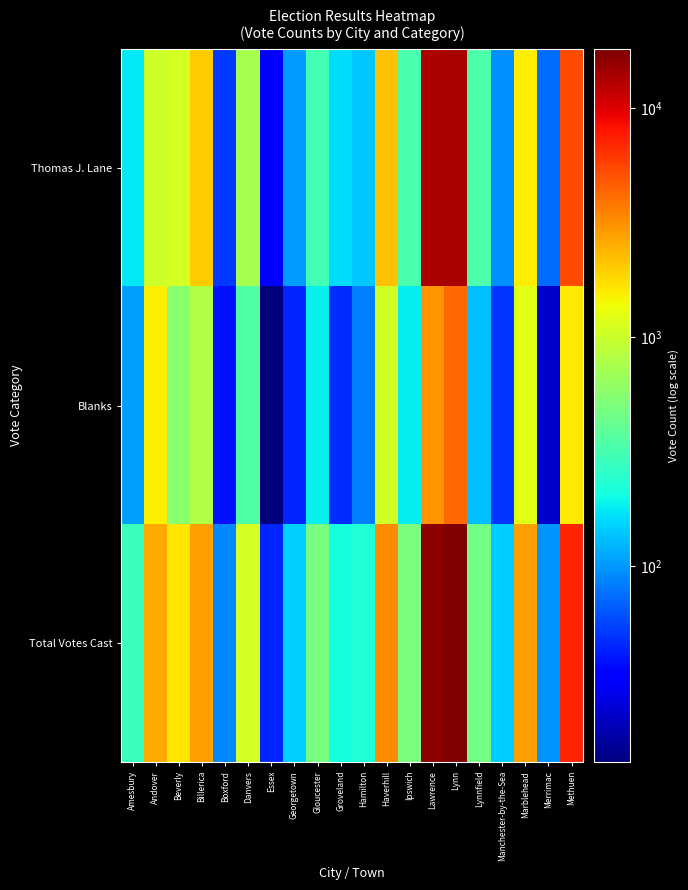

Rank the series at Lynnfield from highest to lowest value.

Total Votes Cast, Thomas J. Lane, Blanks